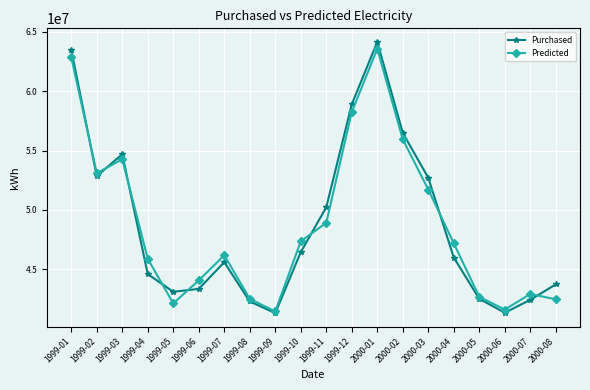

At which category is the sum across all series the highest?

2000-01